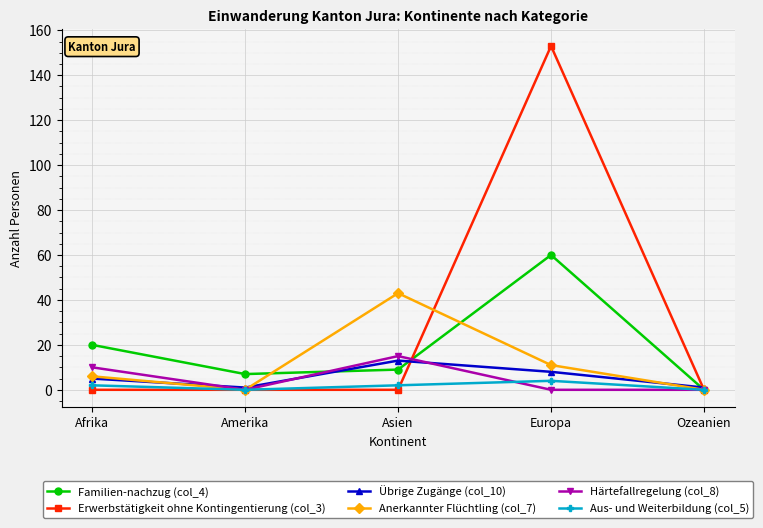

Which series has the largest total across all categories?

Erwerbstätigkeit ohne Kontingentierung (col_3)